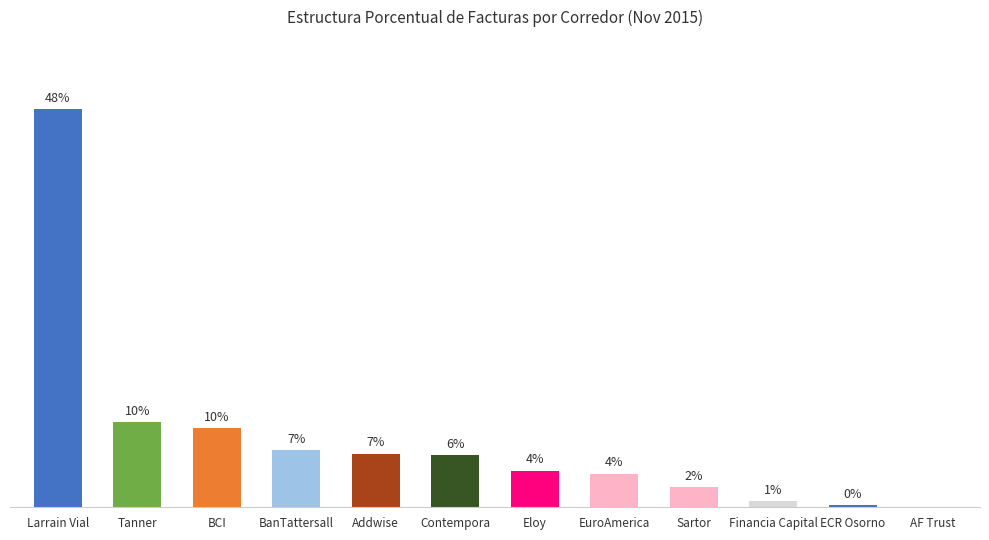

What is the maximum value shown in the chart?

48.2